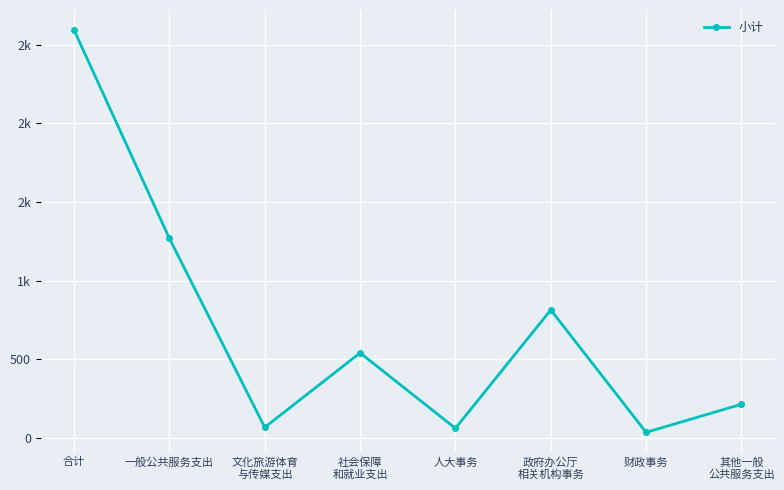

The chart shows a value of 59.8 at 人大事务. True or false?

True